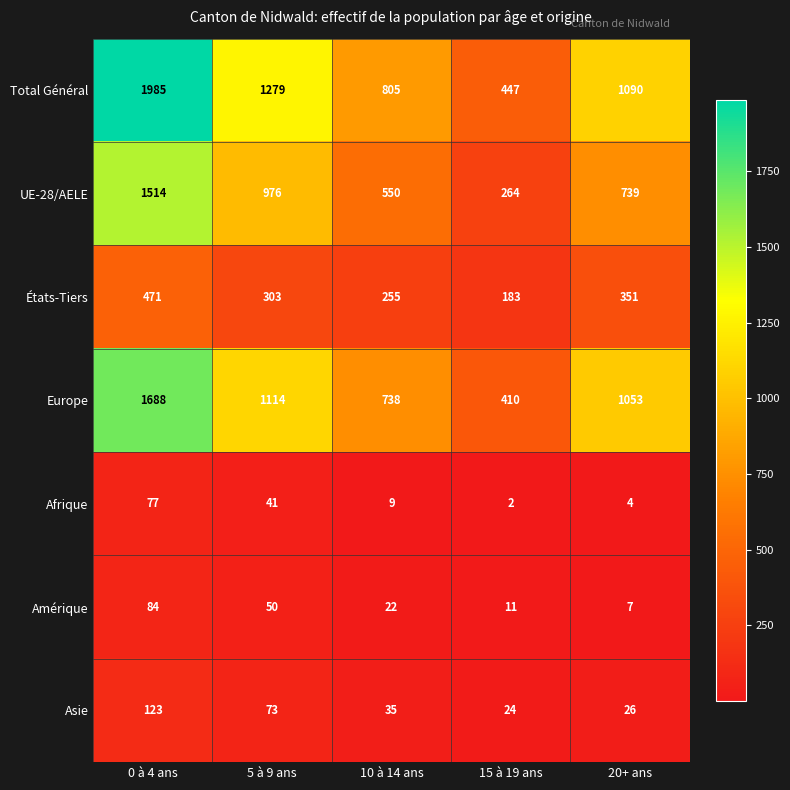

Rank the categories by Asie value from highest to lowest.

0 à 4 ans, 5 à 9 ans, 10 à 14 ans, 20+ ans, 15 à 19 ans